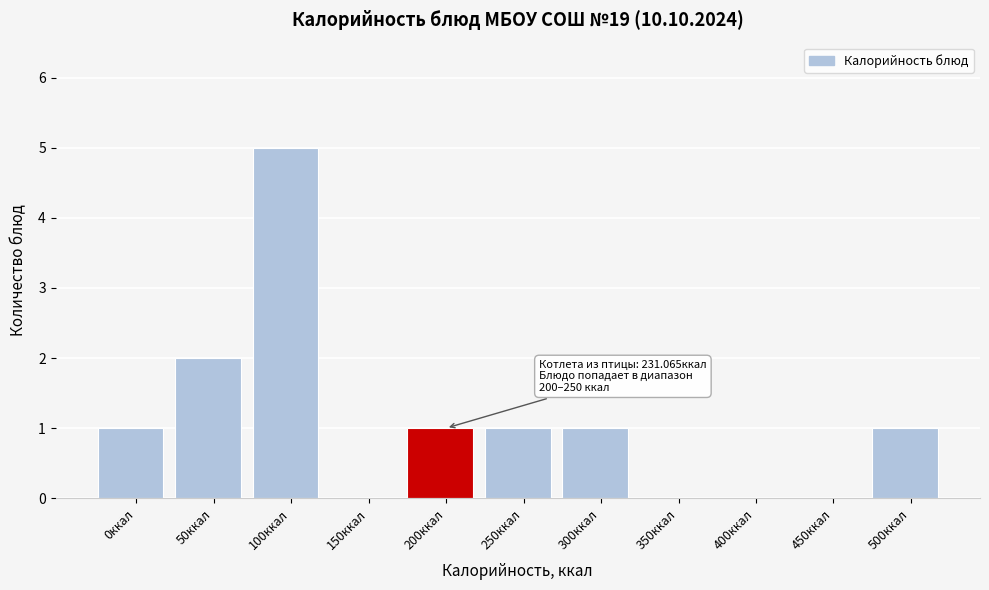

Reading left to right, list all the values displayed in this chart.

0ккал=1	50ккал=2	100ккал=5	150ккал=0	200ккал=1	250ккал=1	300ккал=1	350ккал=0	400ккал=0	450ккал=0	500ккал=1